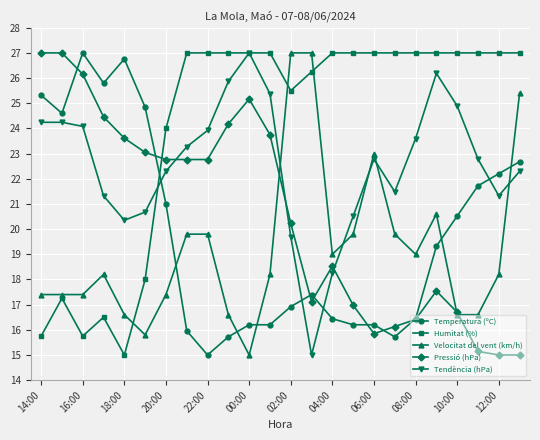

Which series has the largest total across all categories?

Humitat (%)